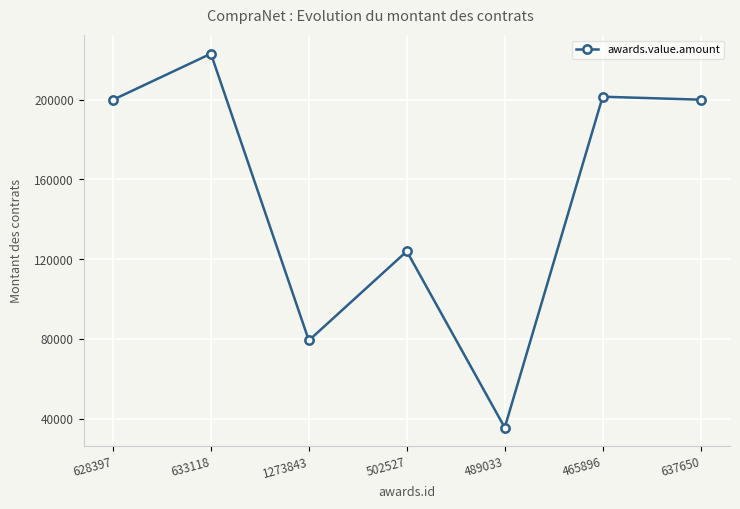

At which category does the data reach its first local peak?

633118